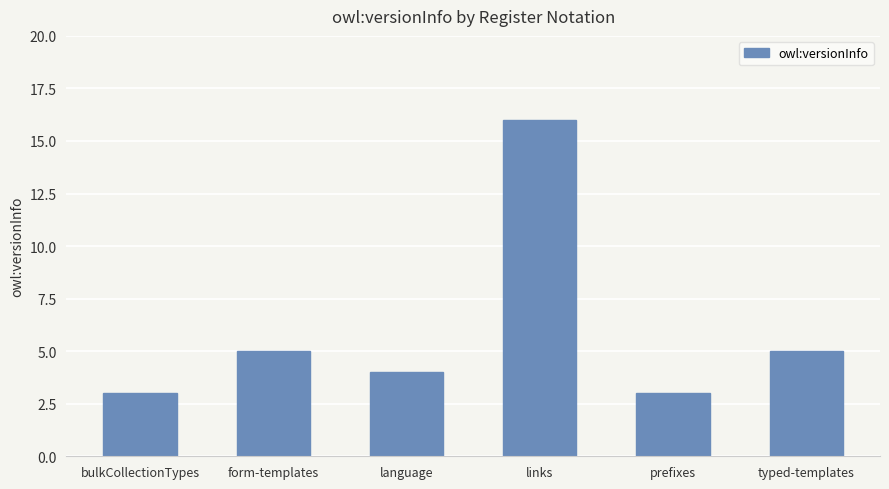

What is the average value?

6